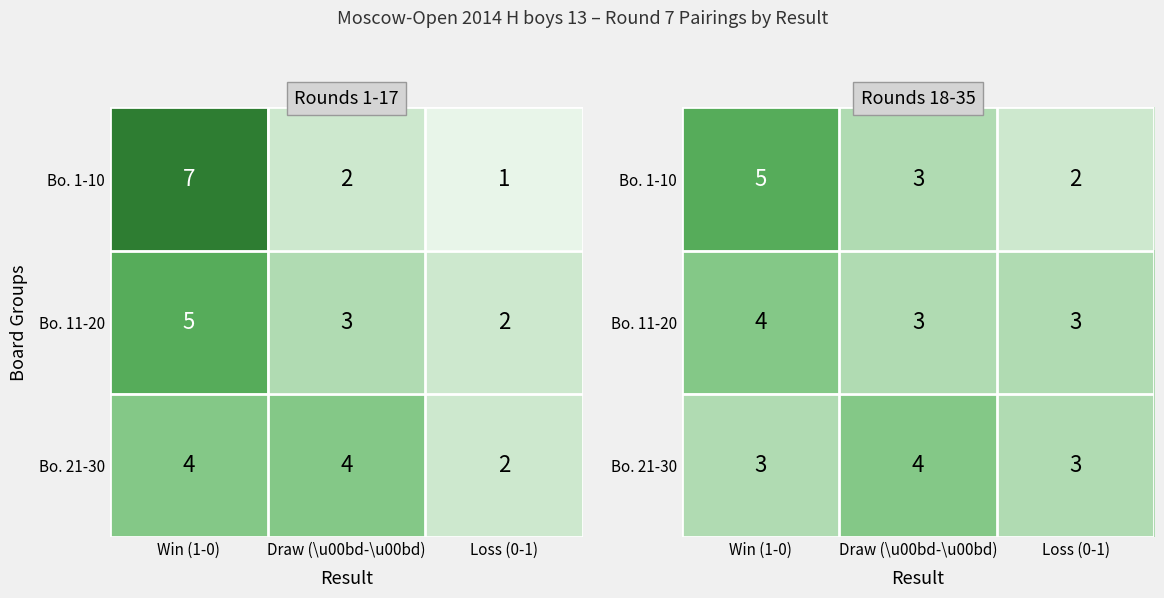

What is the sum of the Bo. 21-30 values at Draw (\u00bd-\u00bd) and Win (1-0)?

7